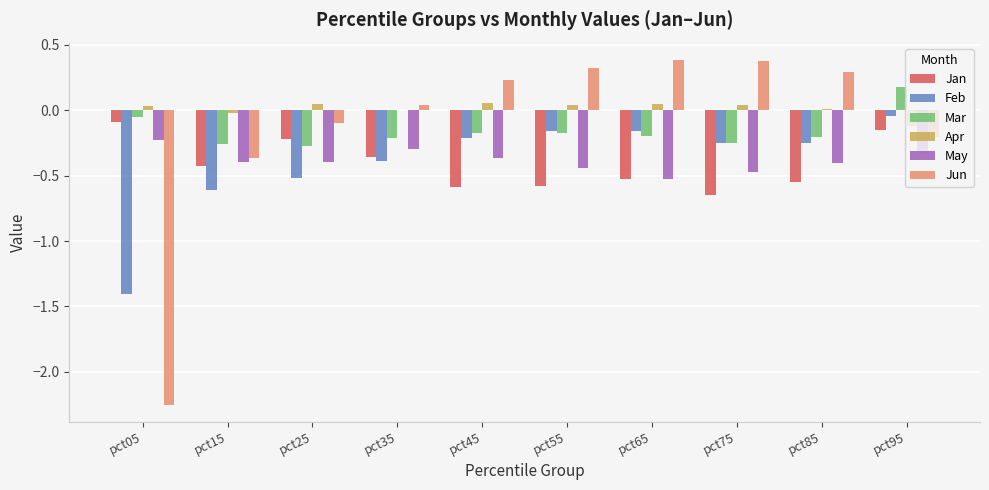

What is the maximum value shown in the chart?

0.4